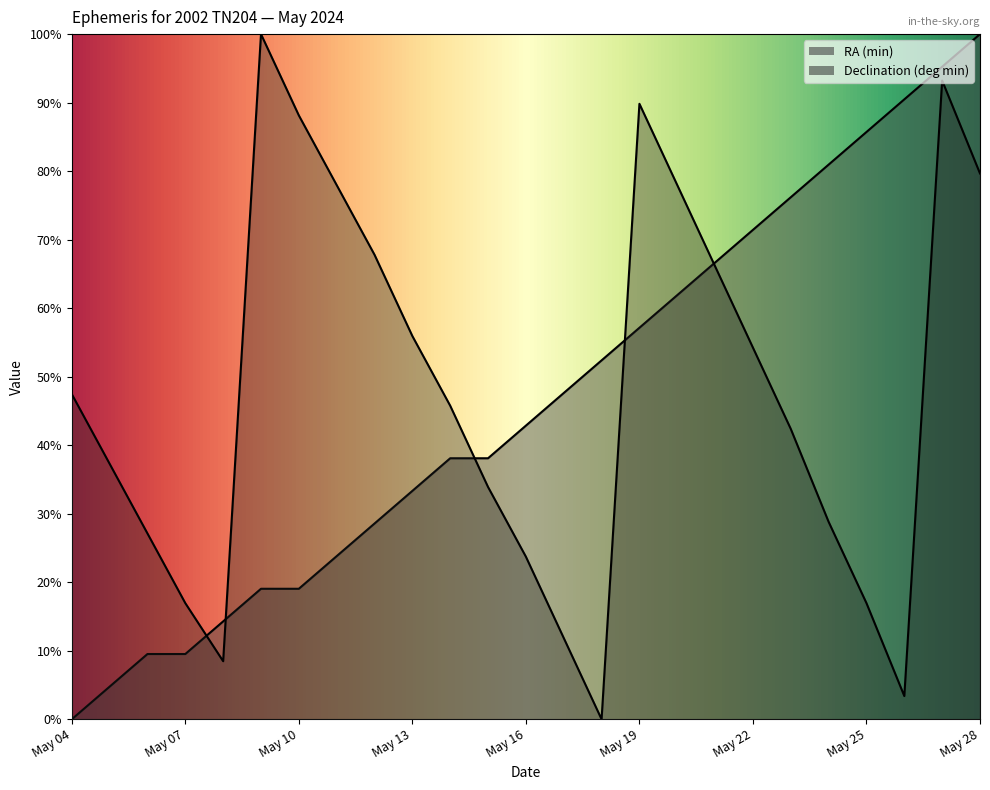

What is the highest value of the Declination (deg min) series?

100.0